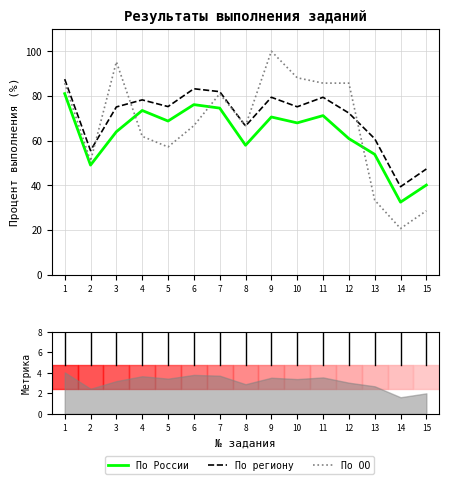

Which label corresponds to the smallest value in the chart?

14